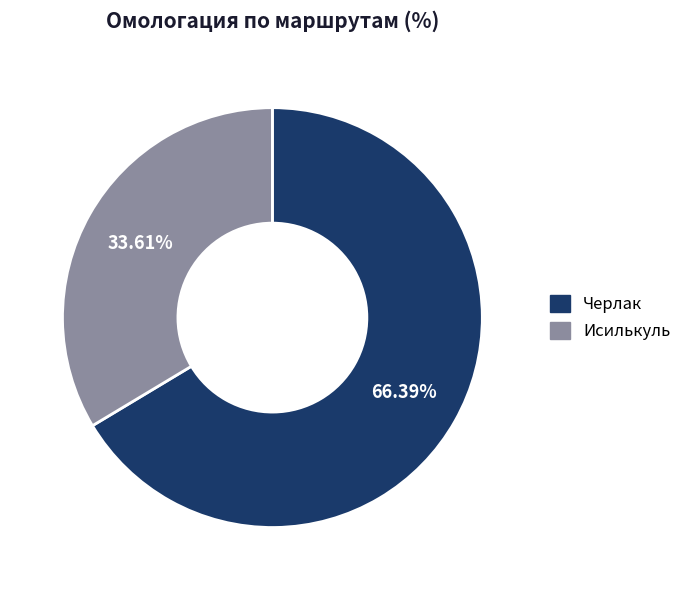

Rank the categories by value from lowest to highest.

Исилькуль, Черлак